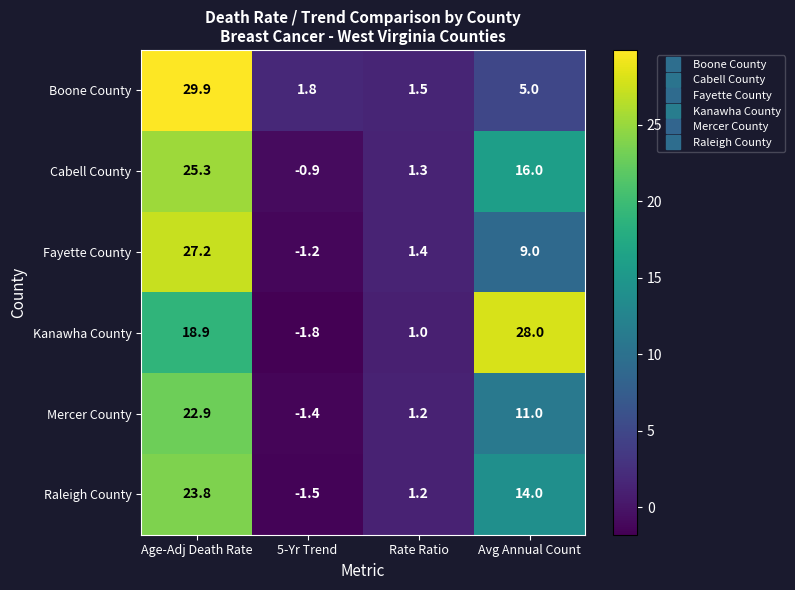

Which series has the largest total across all categories?

Kanawha County